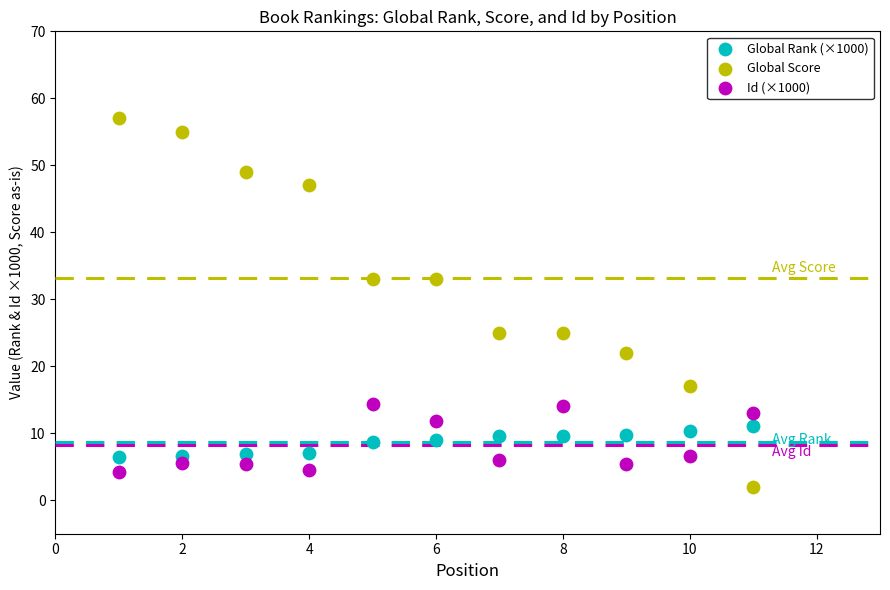

Which series reaches the maximum Y coordinate?

Global Score